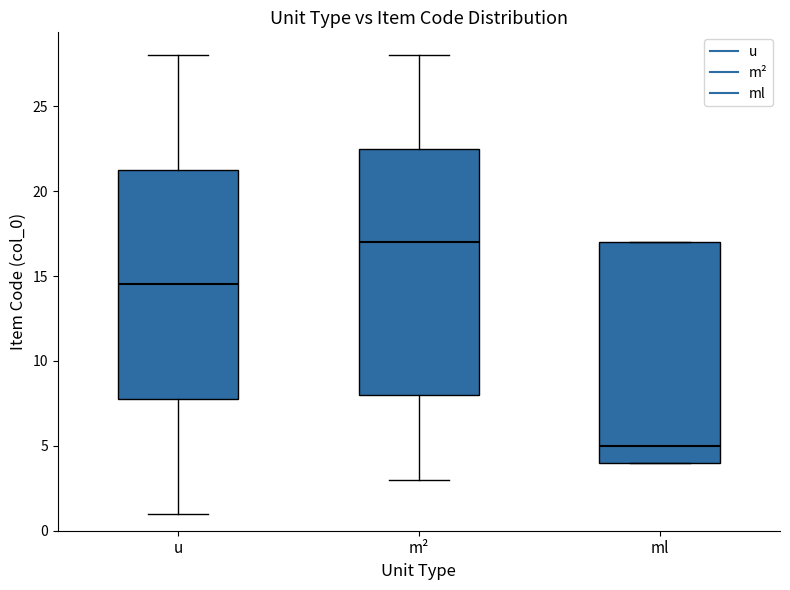

Where does the upper whisker of the box for m² end on the y-axis? The values are not printed on the chart, so give them approximately, as read against the axis.

28.0